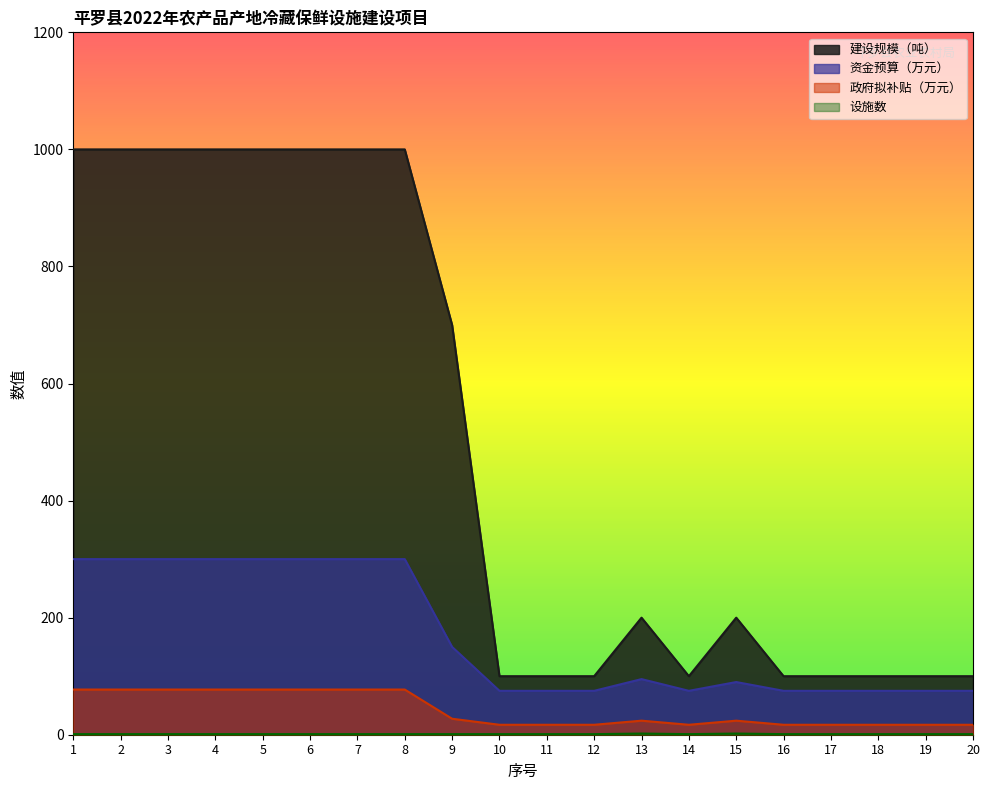

The 建设规模（吨） series shows 100.0 at 20. True or false?

True